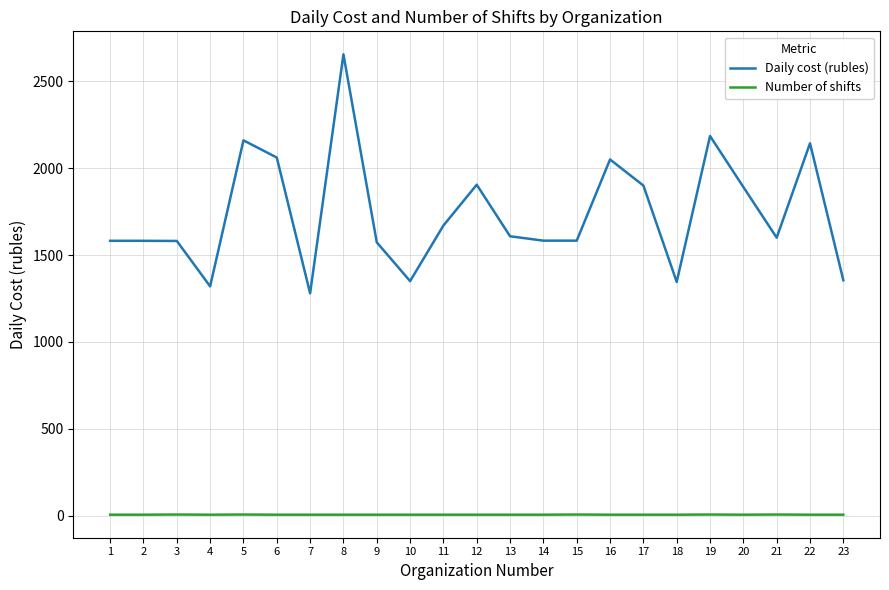

The value of Number of shifts at 21 is 7.0. True or false?

True